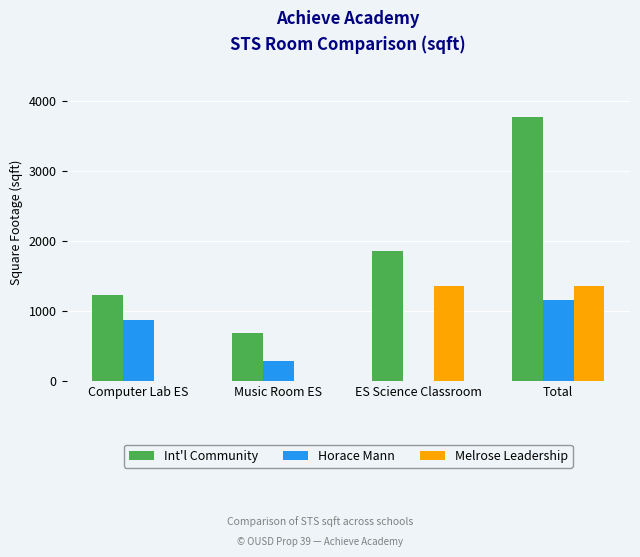

The value of Int'l Community at Total is 3780. True or false?

True